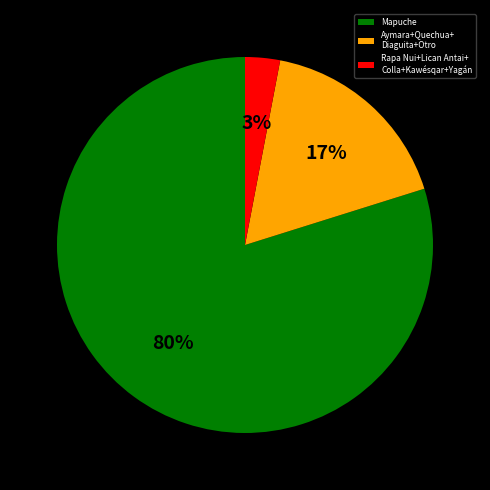

Is it true that Mapuche is 88% of the pie?

False